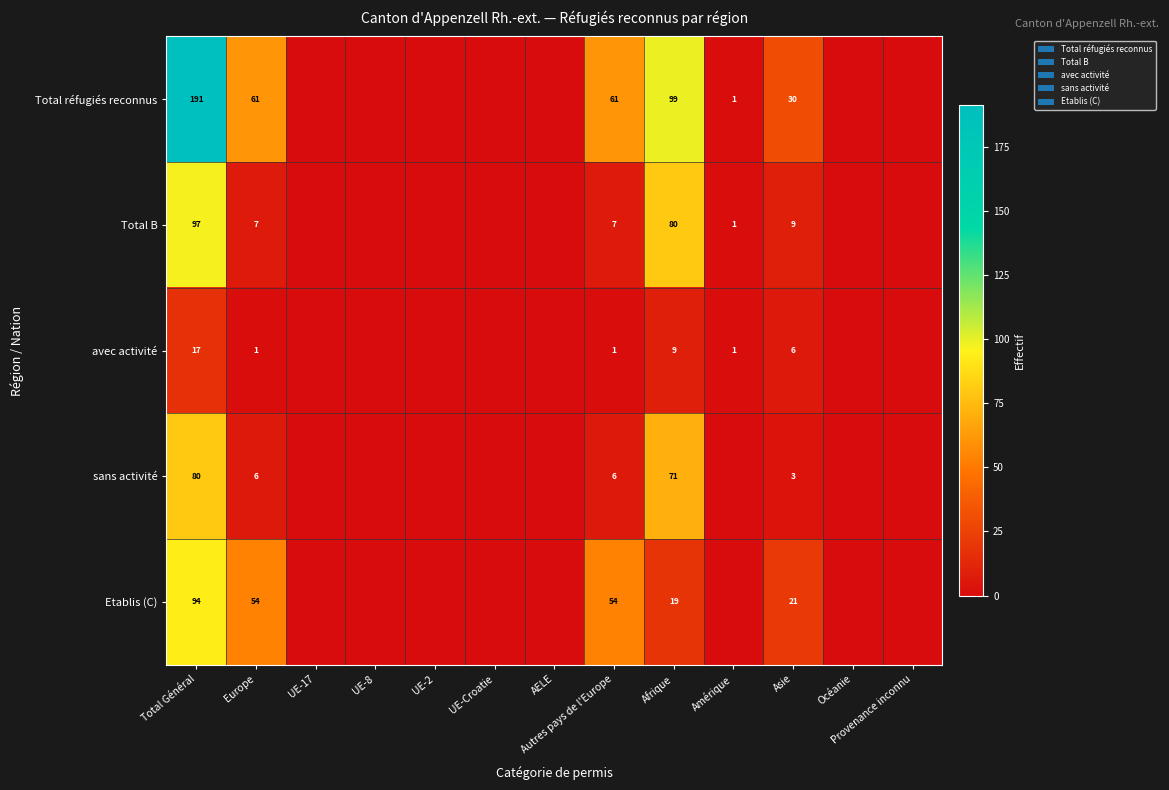

The Etablis (C) series shows 12 at Asie. True or false?

False